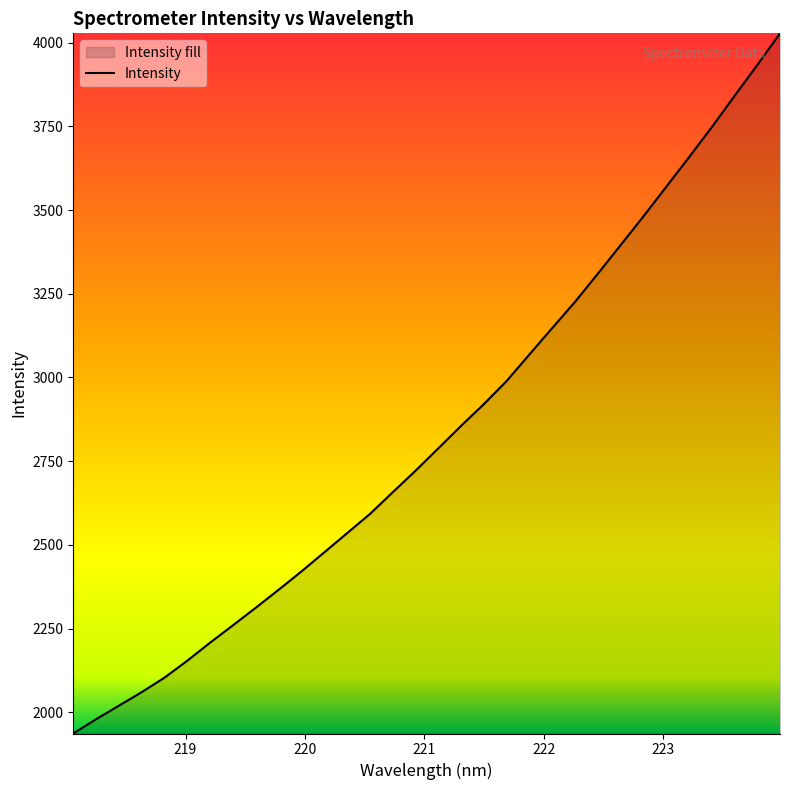

What is the minimum value shown in the chart?

1936.6